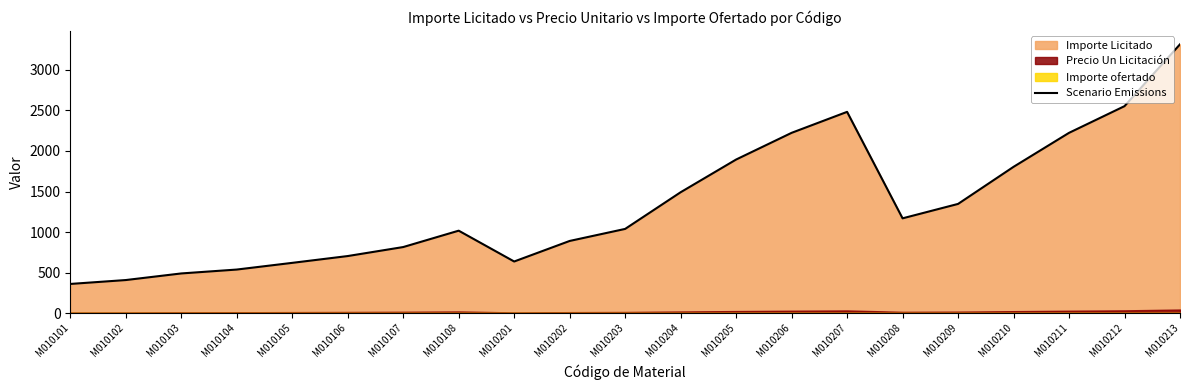

The value of Scenario Emissions at M010107 is 505.0. True or false?

False